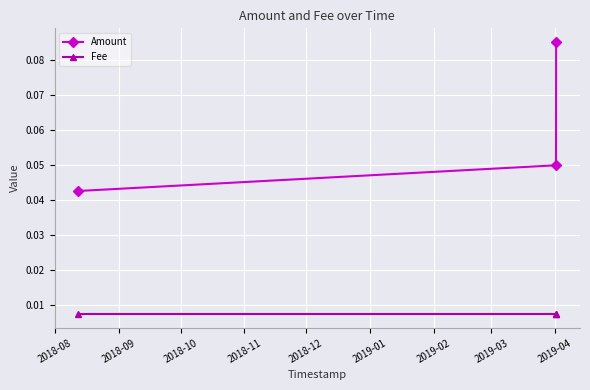

Which series has the largest total across all categories?

Amount